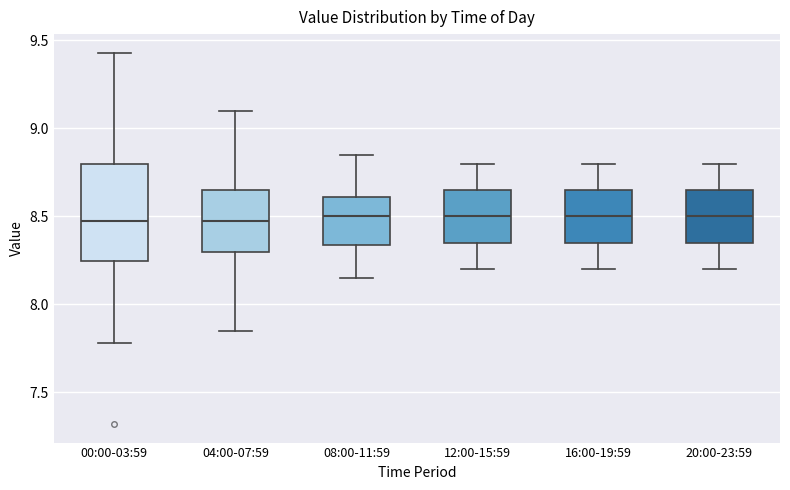

Which box is the tallest, from its lower edge to its upper edge?

00:00-03:59